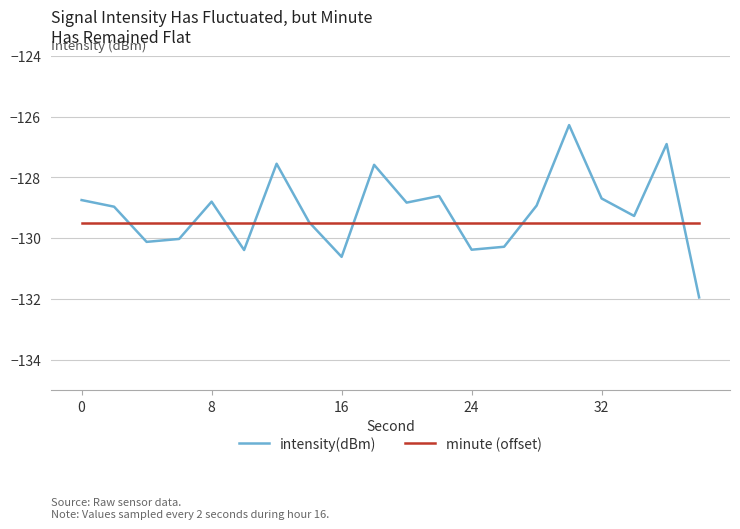

What is the lowest value of the intensity(dBm) series?

-131.9